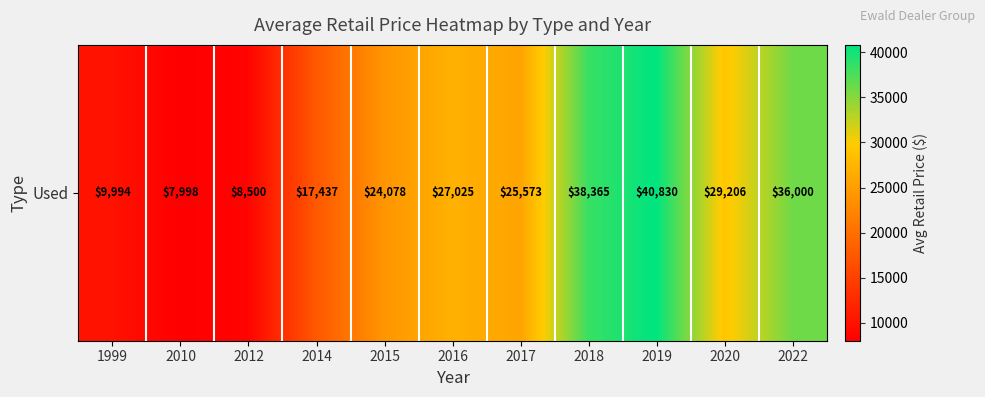

Rank the categories by value from highest to lowest.

2019, 2018, 2022, 2020, 2016, 2017, 2015, 2014, 1999, 2012, 2010